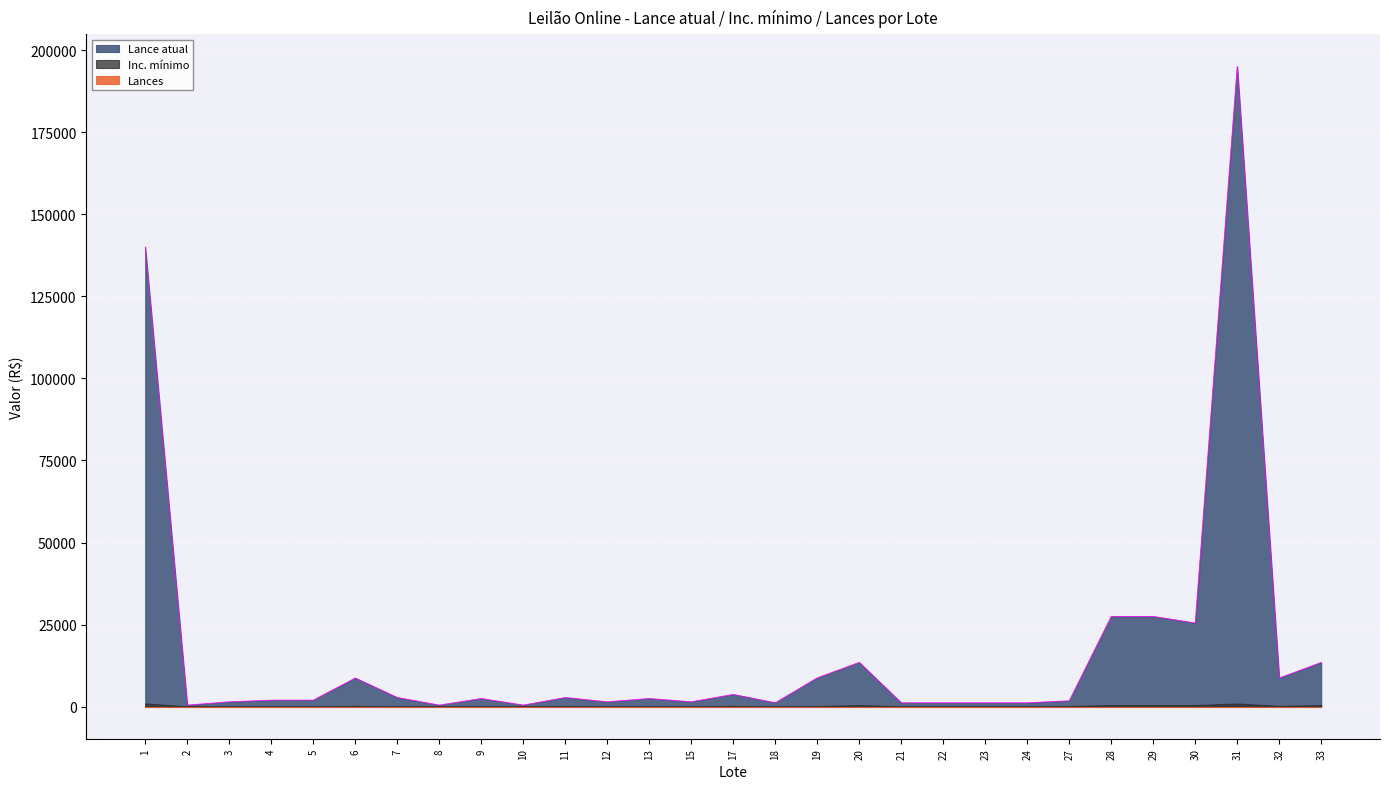

True or false: Lance atual and Lances cross at least once.

False